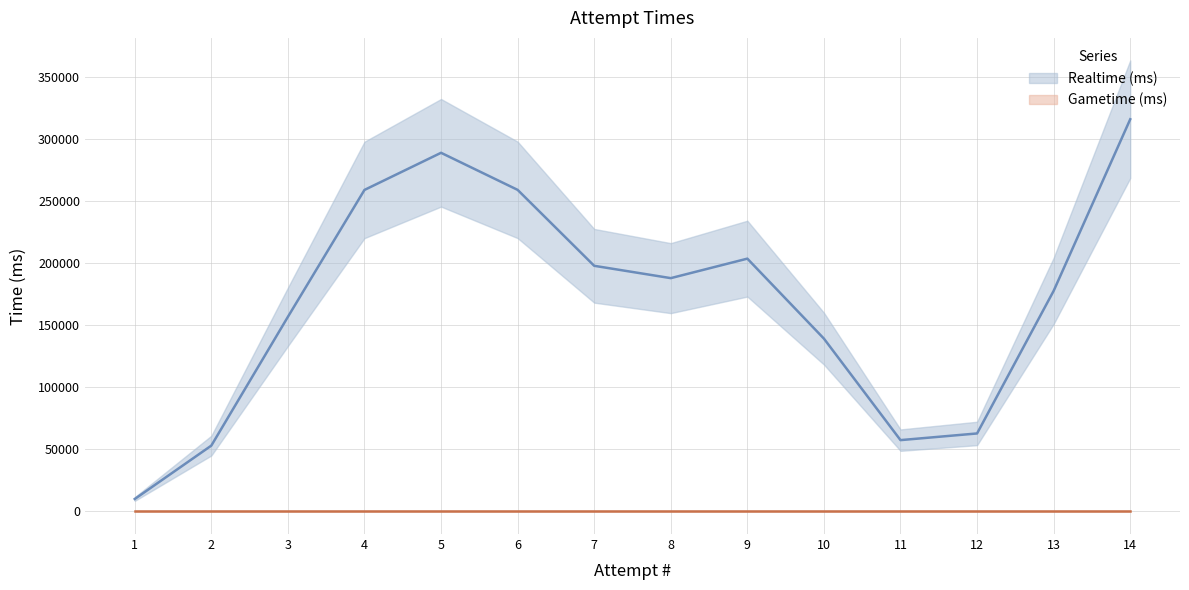

Where is Gametime (ms) nearest to the value 0?

1